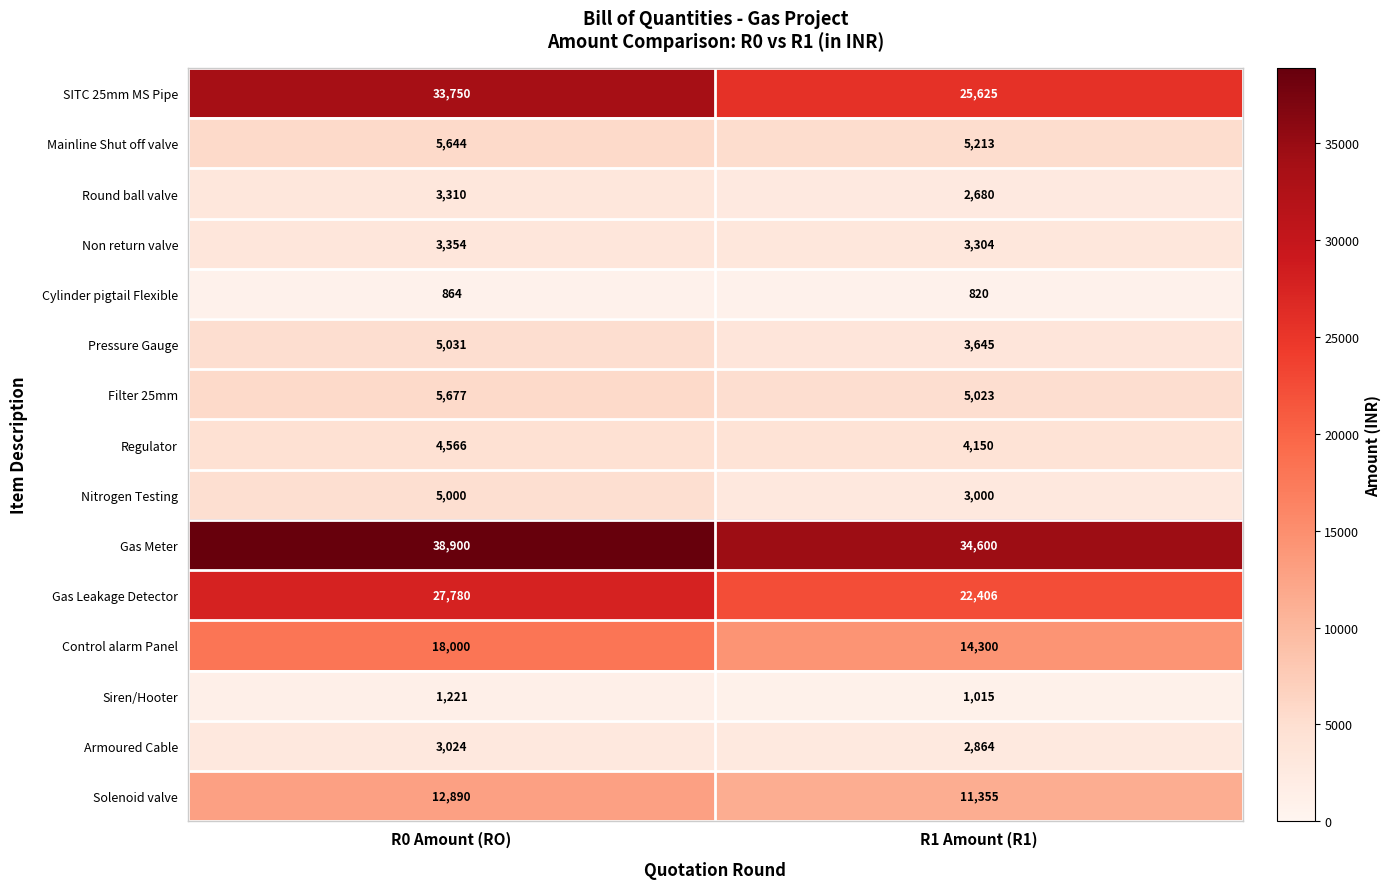

How many distinct data groups are displayed?

15